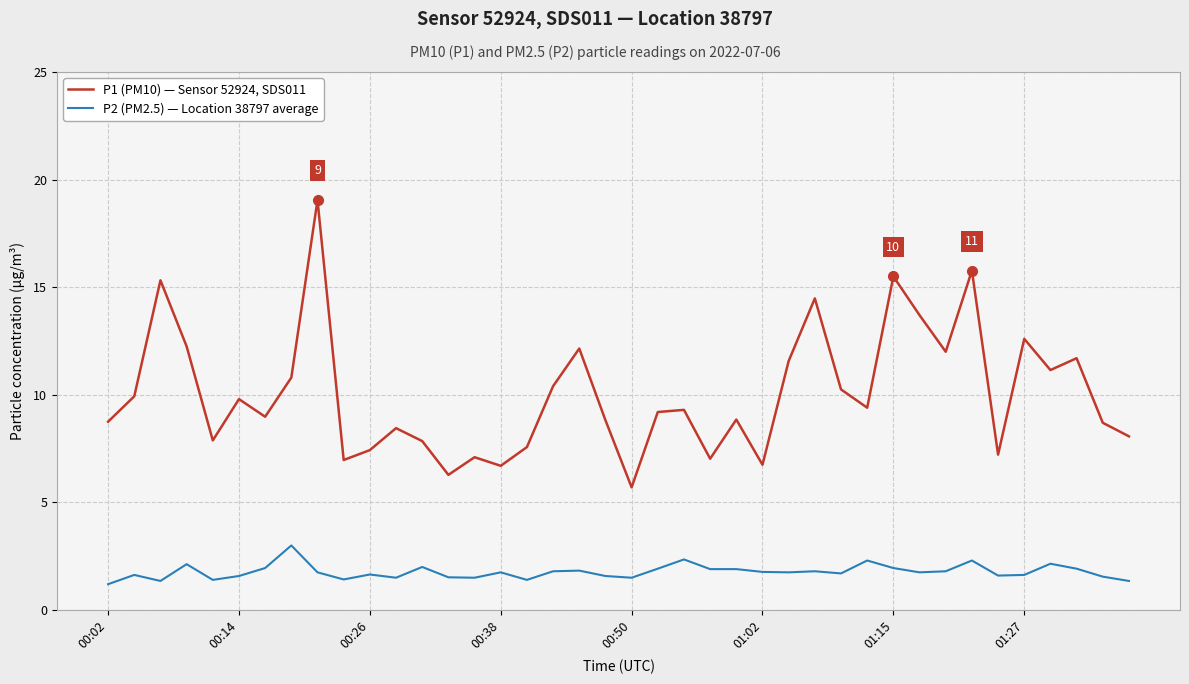

Count the number of categories in the chart.

40